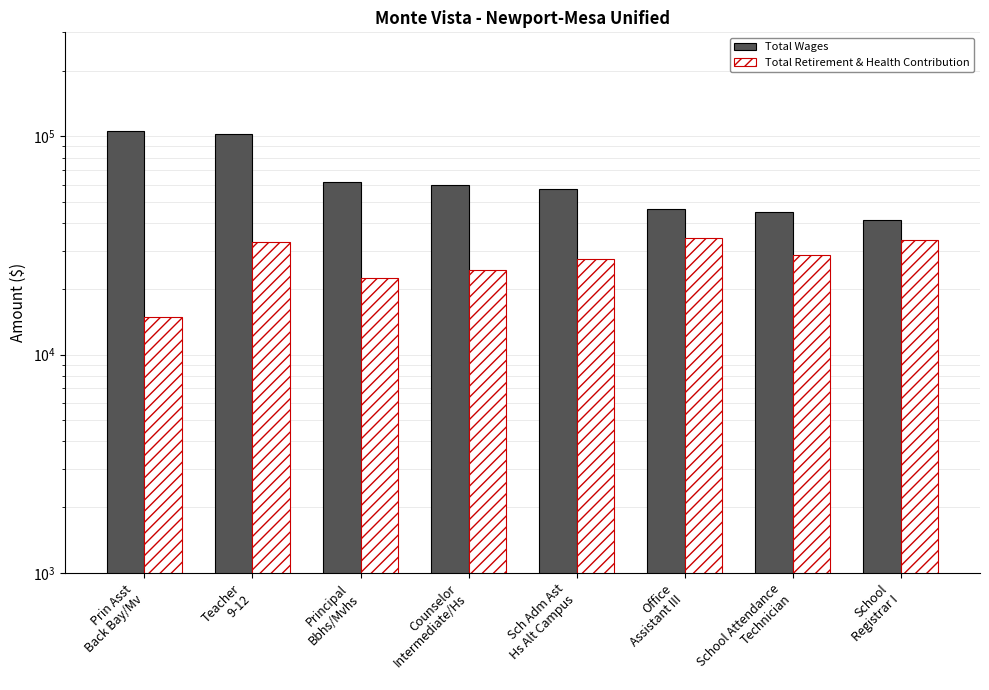

What is the label of the 3rd bar from the left?

Principal
Bbhs/Mvhs